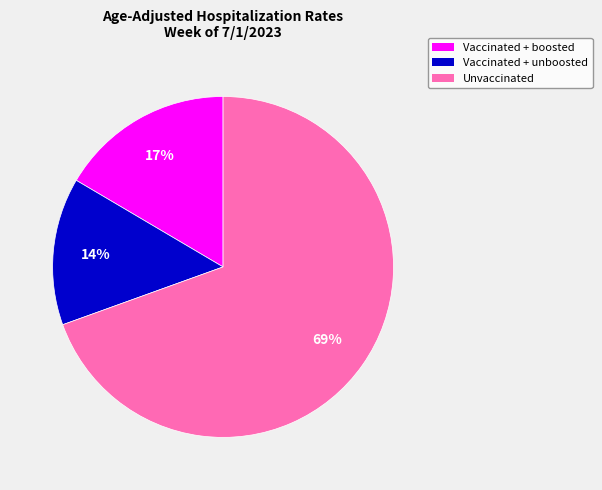

Is it true that Vaccinated + unboosted is 14% of the pie?

True